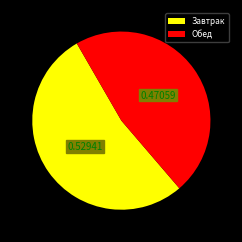

Rank the categories by value from highest to lowest.

Завтрак, Обед